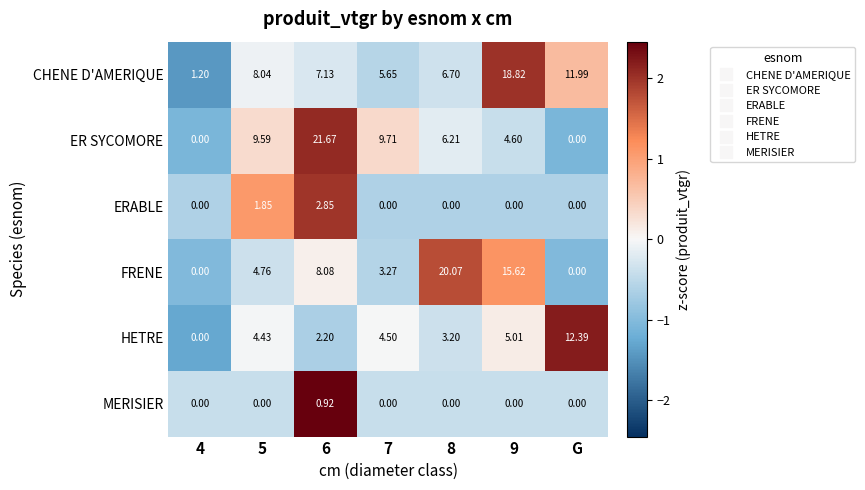

Which series has the largest range (max minus min)?

ER SYCOMORE